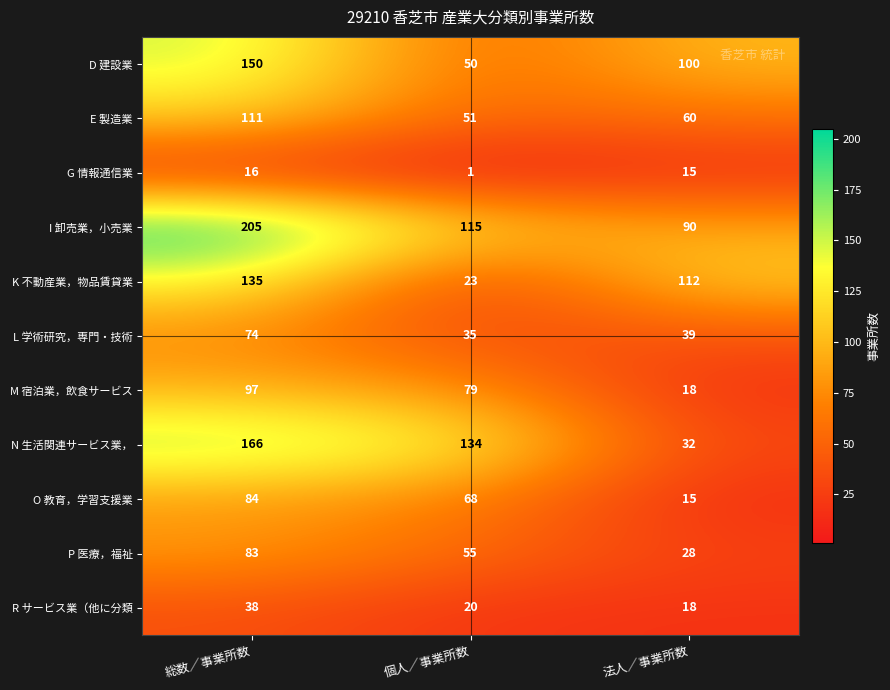

The I 卸売業，小売業 series shows 25 at 個人／事業所数. True or false?

False